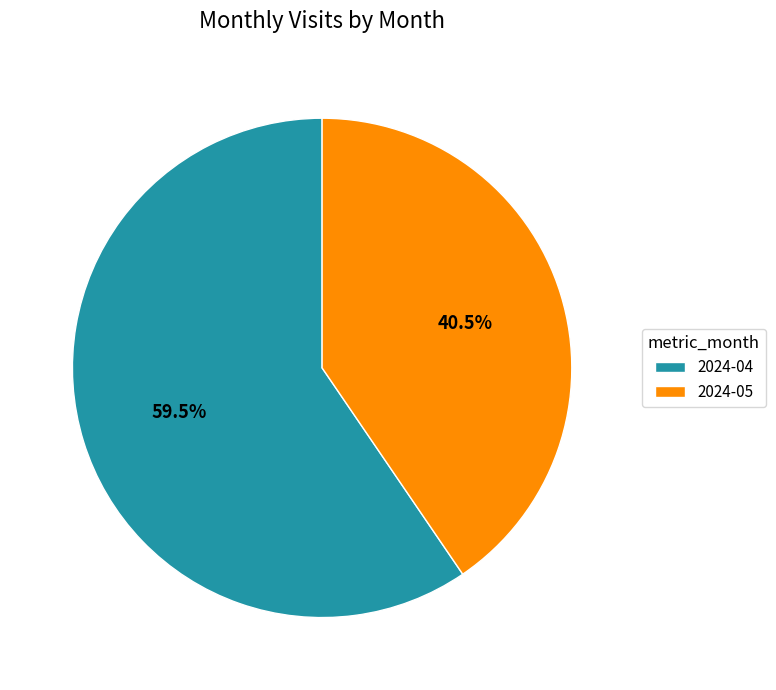

Rank the categories by value from lowest to highest.

2024-05, 2024-04